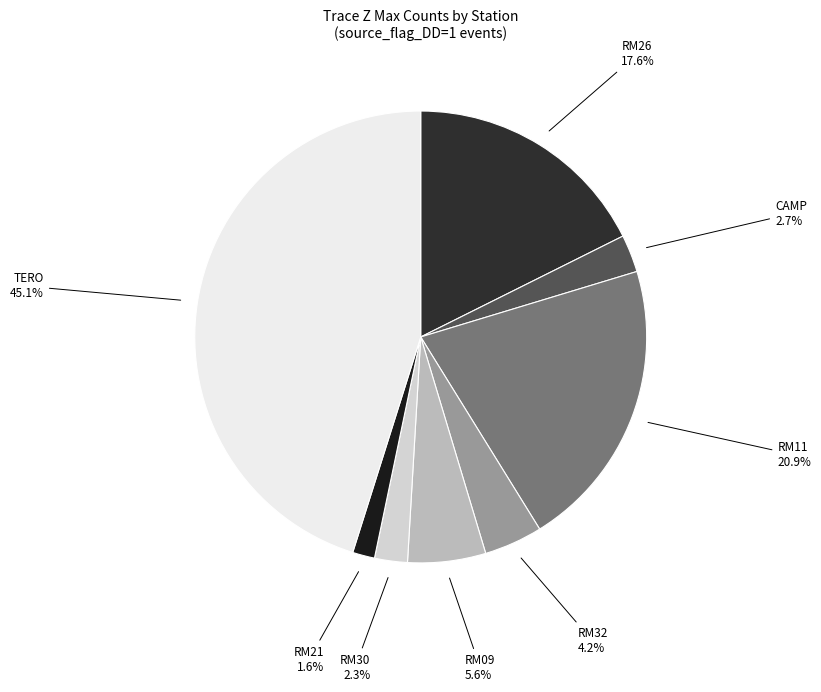

Is there a majority slice in this chart?

No